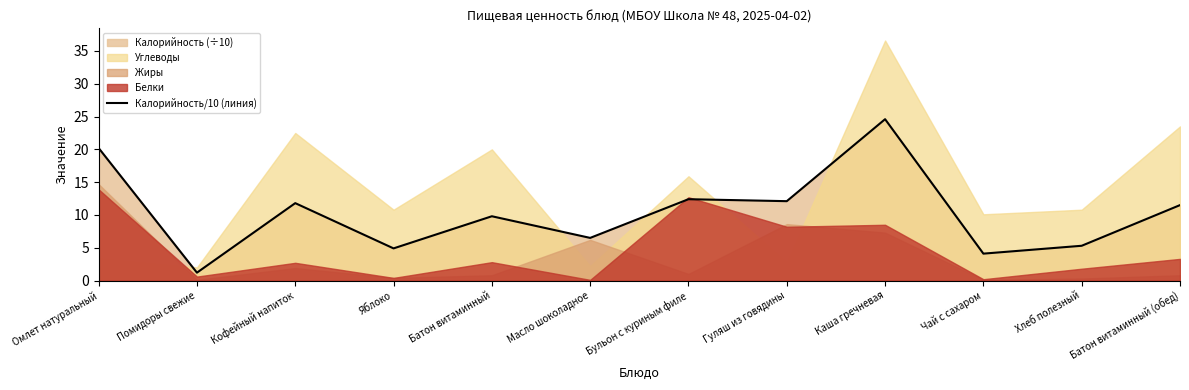

List the labels in order of value, smallest first.

Помидоры свежие, Чай с сахаром, Яблоко, Хлеб полезный, Масло шоколадное, Батон витаминный, Батон витаминный (обед), Кофейный напиток, Гуляш из говядины, Бульон с куриным филе, Омлет натуральный, Каша гречневая